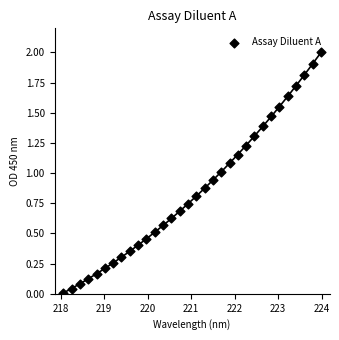

What is the range of Y values (max minus min)?

2.0